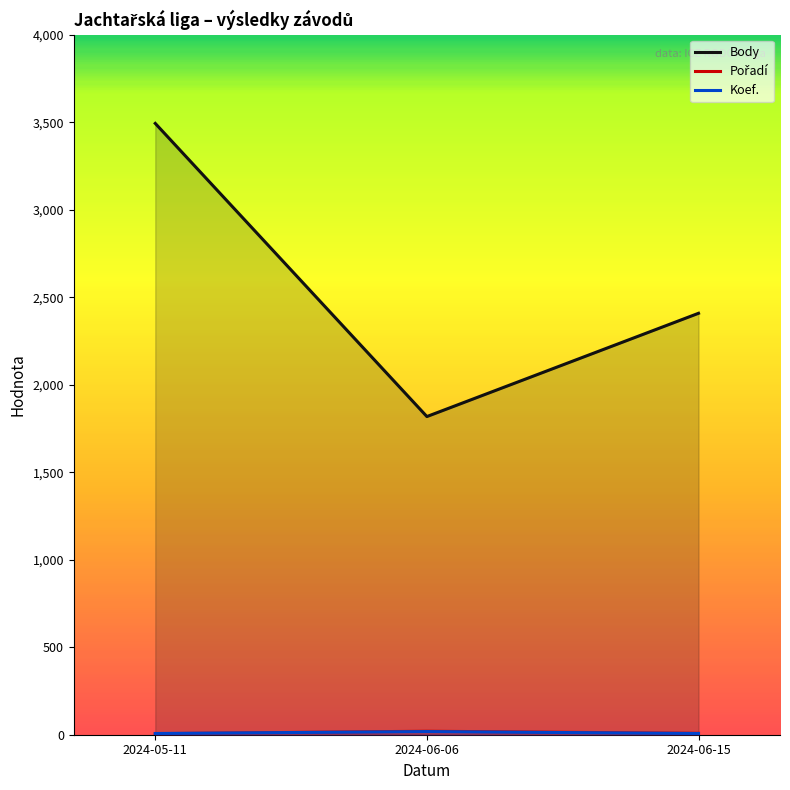

At which category is the sum across all series the highest?

2024-05-11